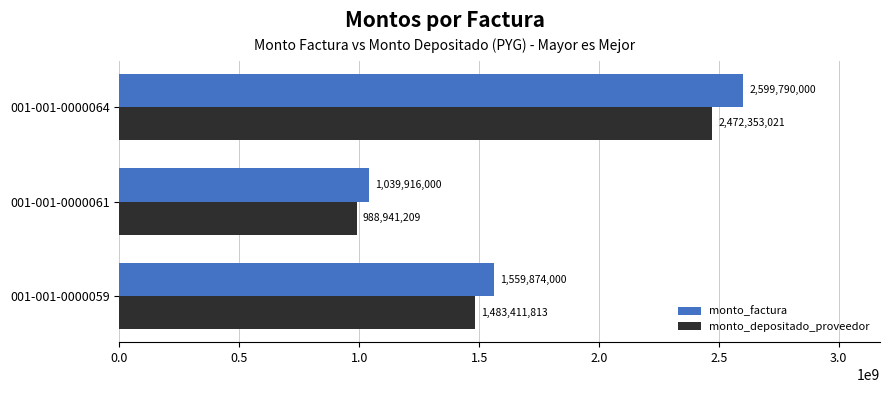

What is the difference between the maximum and second lowest values in the monto_depositado_proveedor series?

988941208